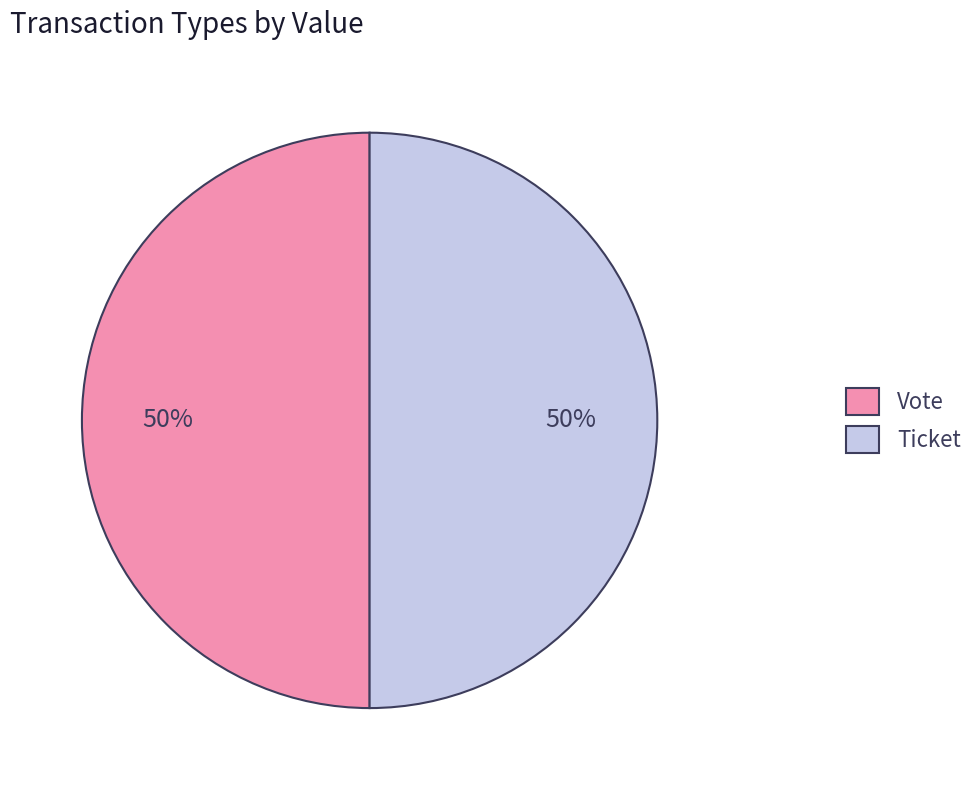

What is the ratio of the value at Ticket to the value at Vote?

1.0